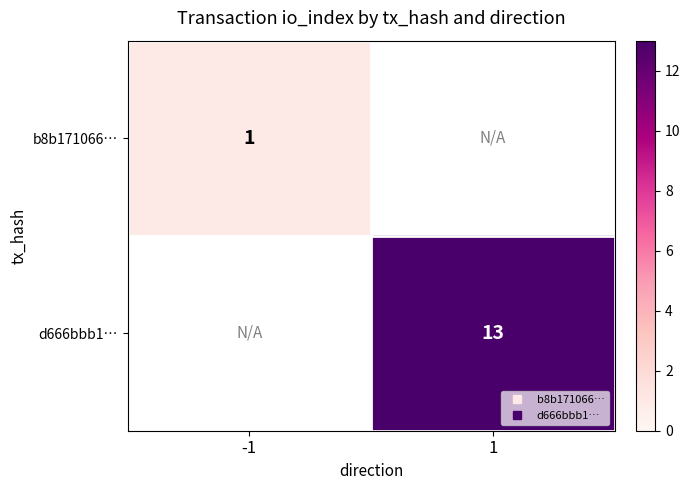

List the series in order of their peak value, lowest first.

b8b171066…, d666bbb1…